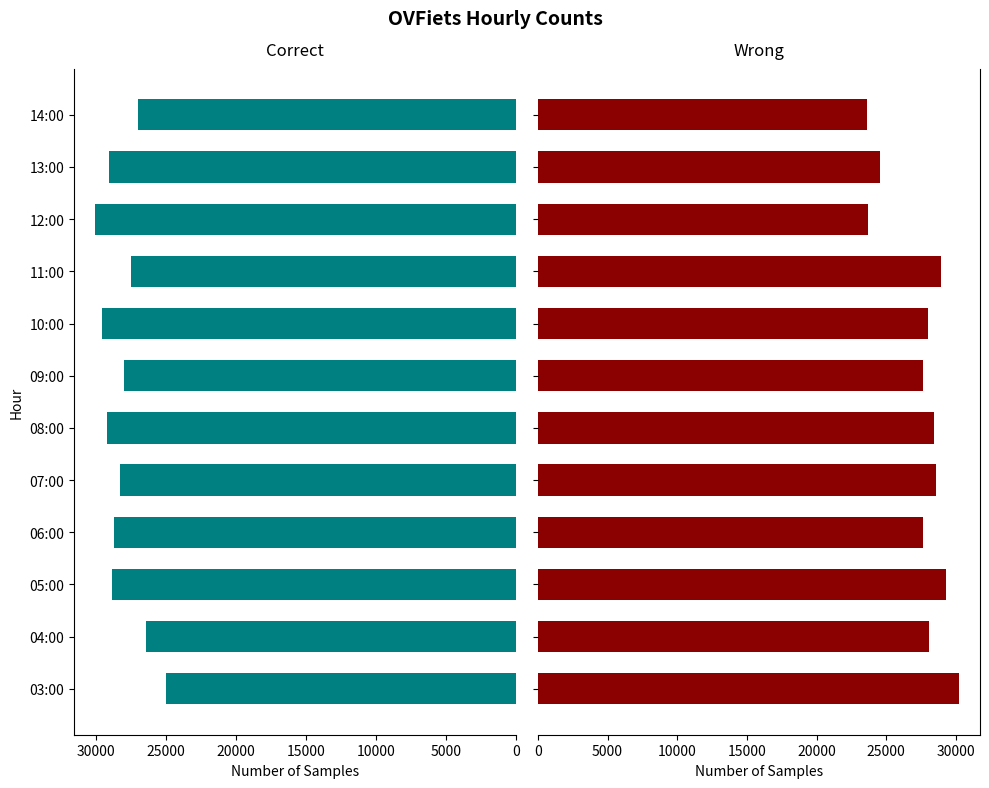

How many data points in Wrong are above 28064?

5